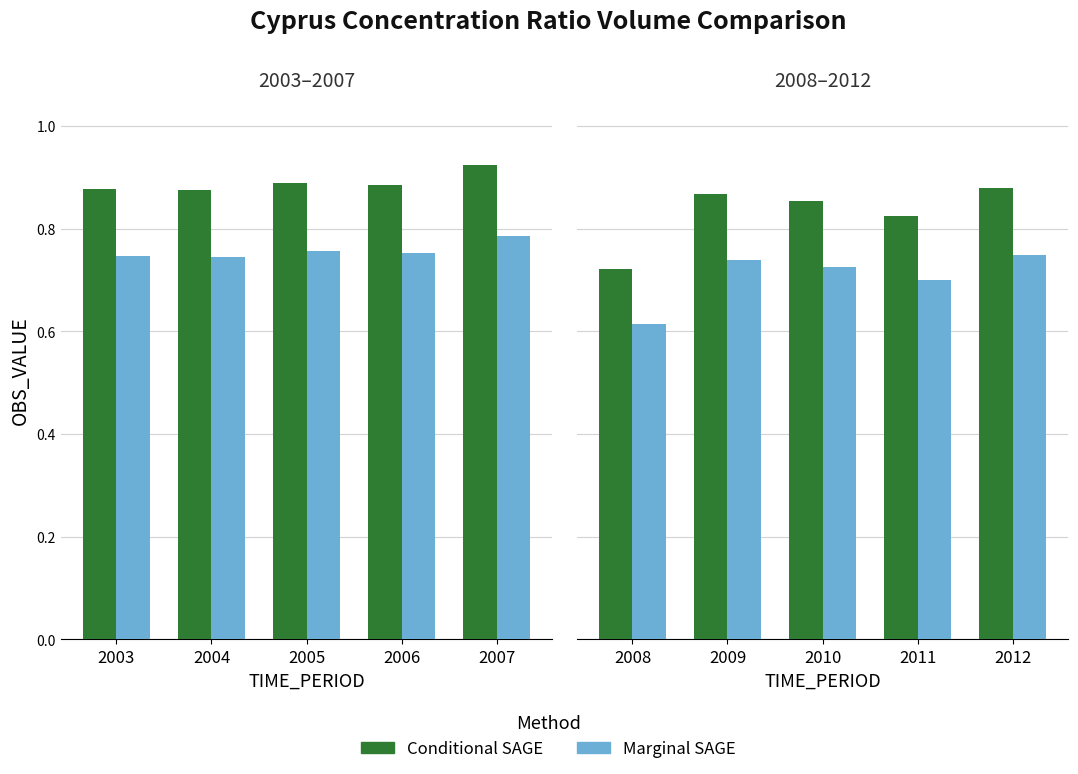

What are all the series names shown in the legend?

Conditional SAGE, Marginal SAGE